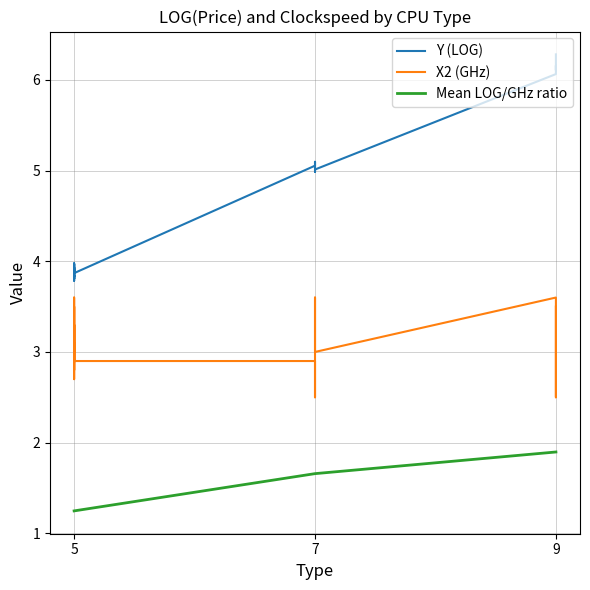

True or false: X2 (GHz) and Y (LOG) intersect in this chart.

False